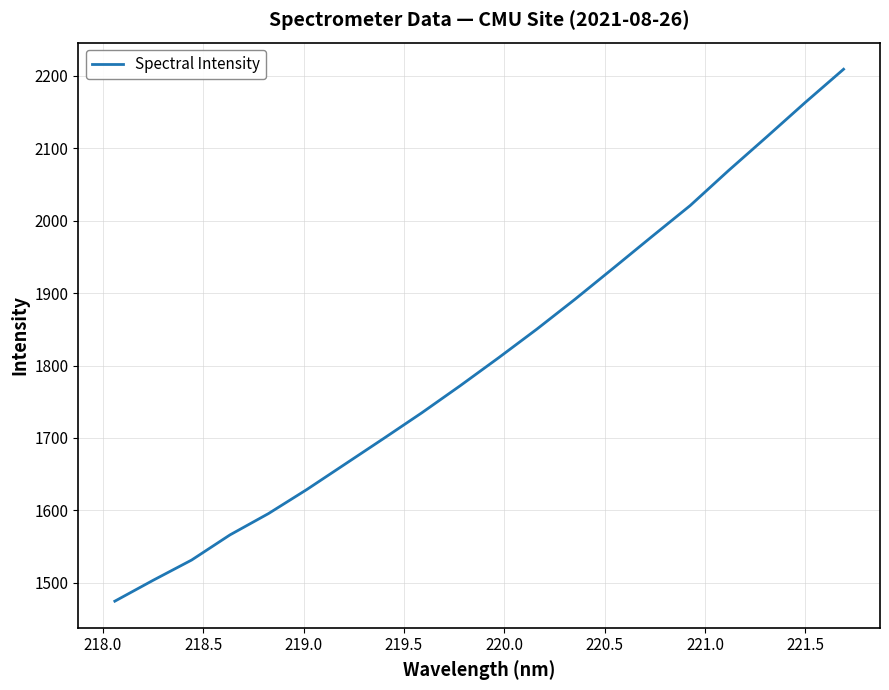

Does the chart display data point markers on the line(s)?

No